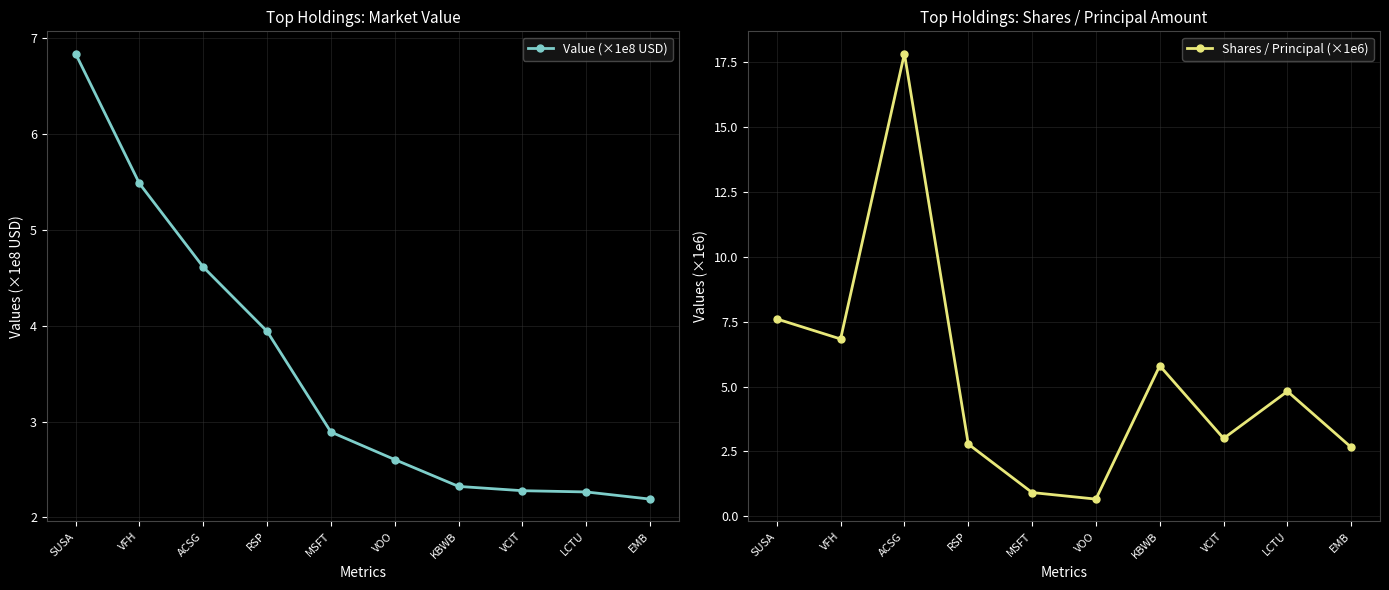

Is this an area chart (filled region under the line)?

No